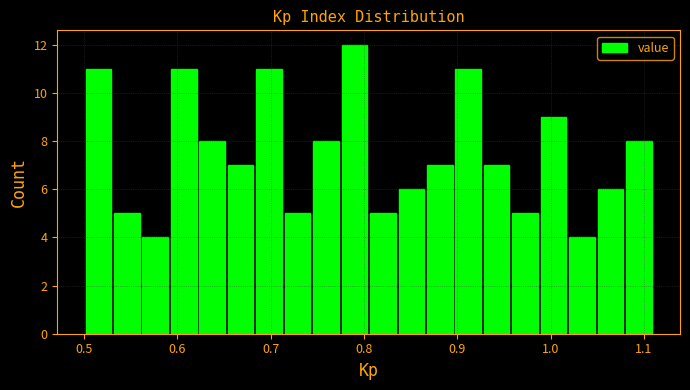

Around what value on the x-axis is the tallest bar? Give the approximate position of its centre, as read against the axis.

0.79